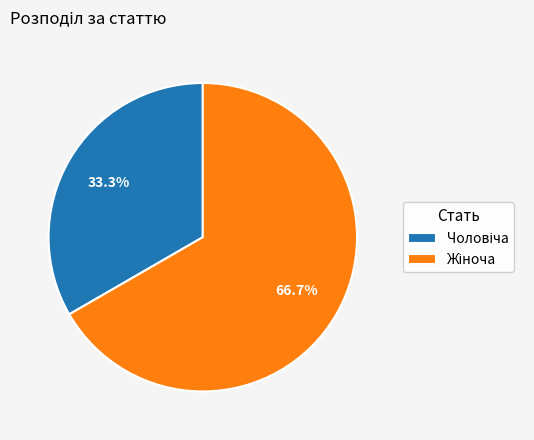

Is there a majority slice in this chart?

Yes